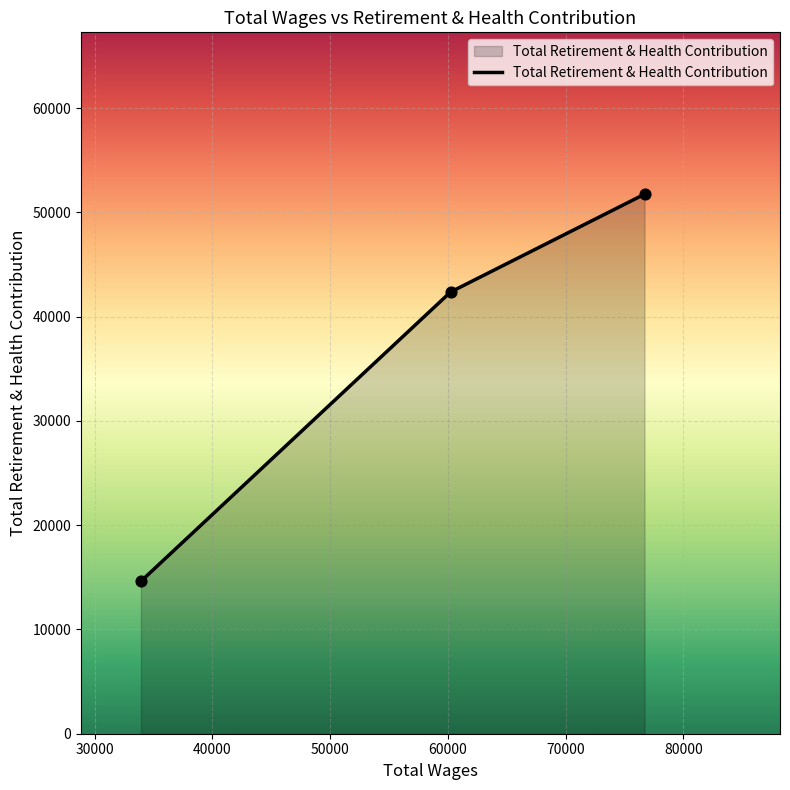

What is the greatest value displayed?

51749